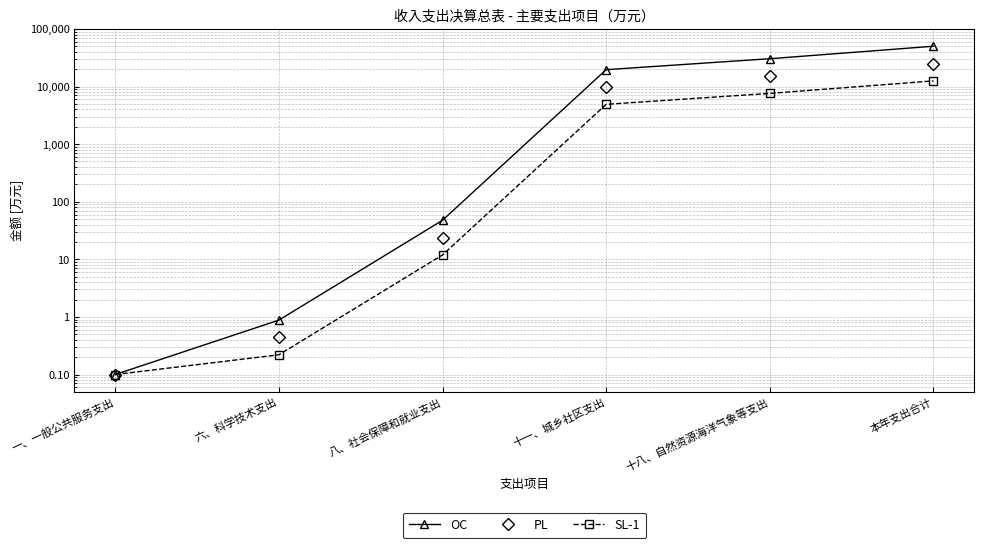

At which label does OC reach its minimum?

一、一般公共服务支出